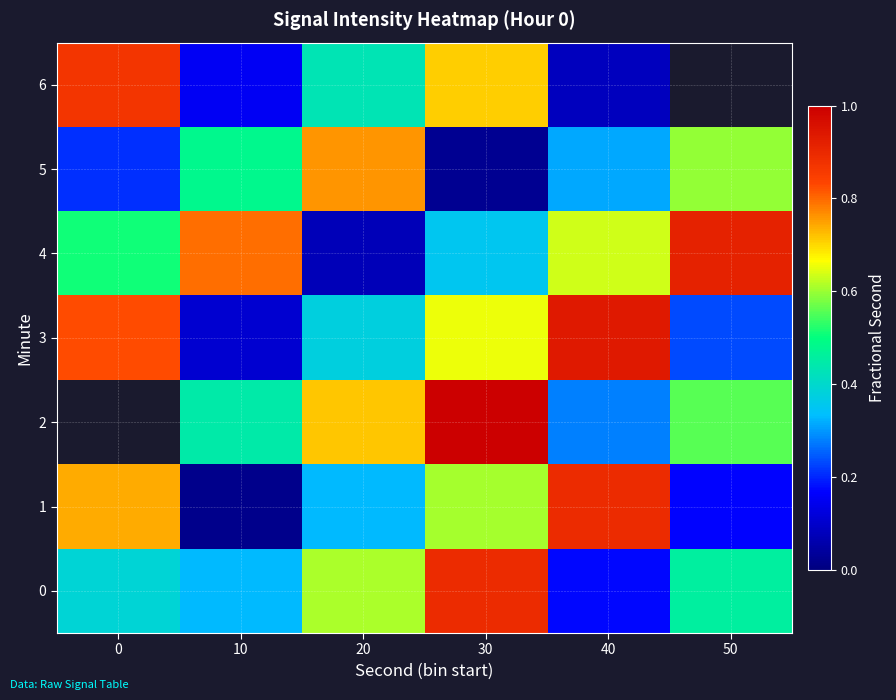

What is the sum of the 1 values at 30 and 40?

1.5